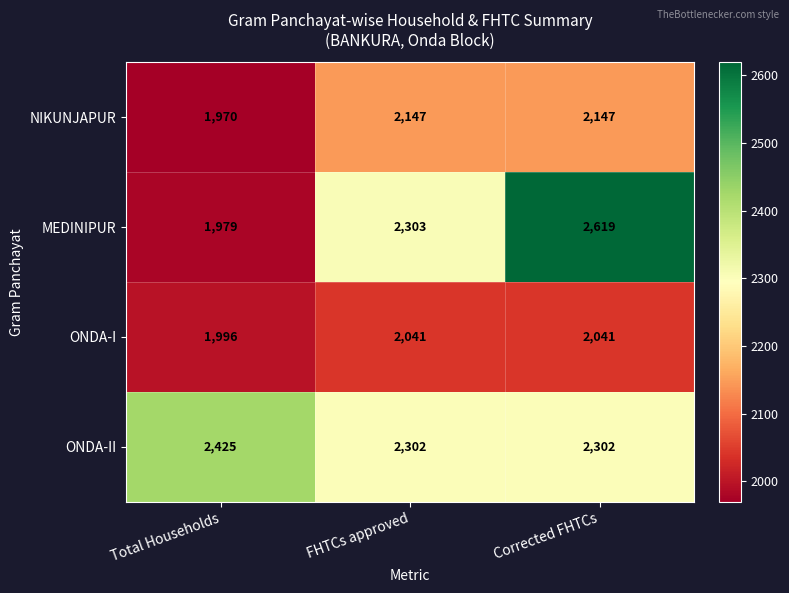

How many NIKUNJAPUR values are between 1970 and 2147?

3